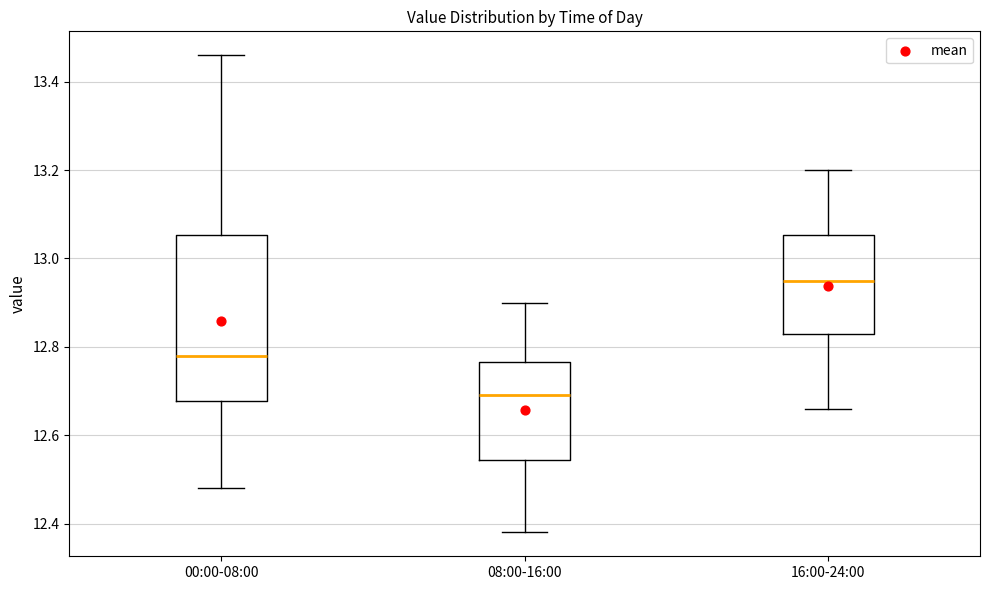

Reading left to right, read every box against the y-axis: the position of its median line, the range the box covers, and the ends of its whiskers. The values are not printed on the chart, so give them approximately, as read against the axis.

00:00-08:00: median 12.78, box 12.68 to 13.06, whiskers 12.48 to 13.46
08:00-16:00: median 12.70, box 12.54 to 12.76, whiskers 12.38 to 12.90
16:00-24:00: median 12.96, box 12.84 to 13.06, whiskers 12.66 to 13.20